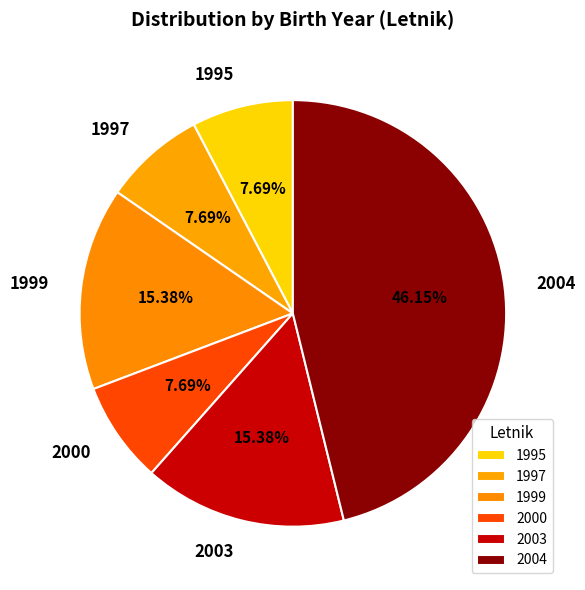

To the nearest percent, what portion does 2003 represent?

15%